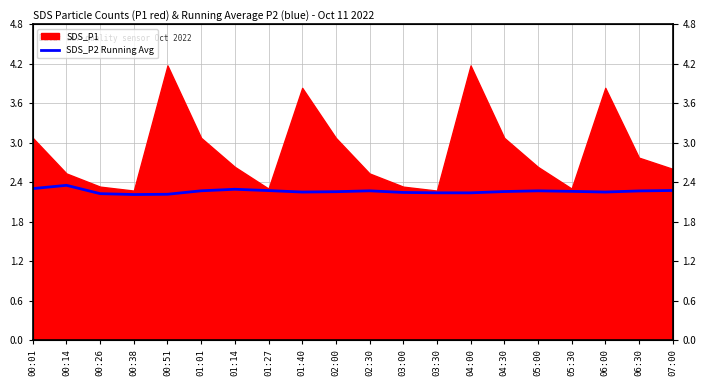

What is the value of the 8th point from the left?

2.3